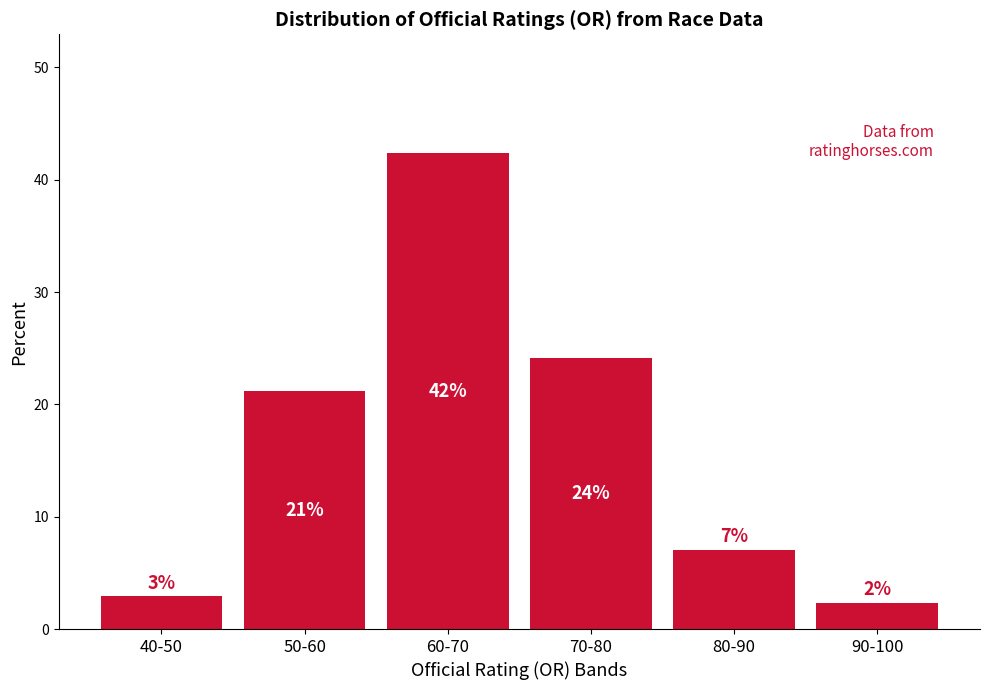

Does the chart contain any negative values?

No